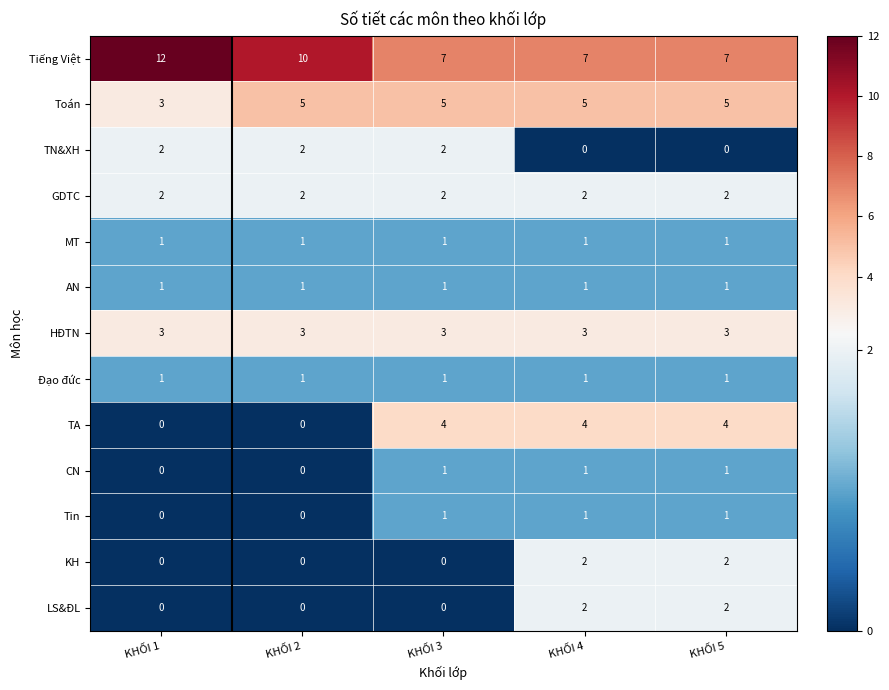

What is the sum of all KH values?

4